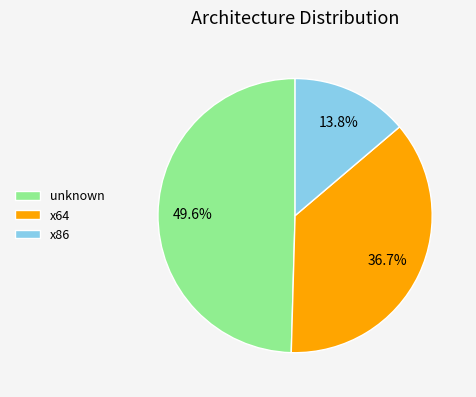

To the nearest percent, what portion does x86 represent?

14%